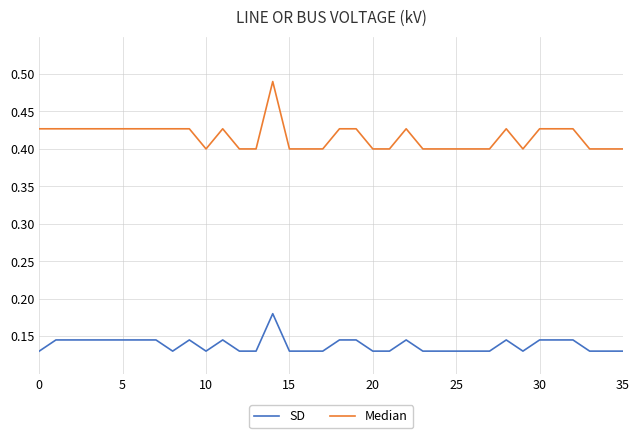

List the series in order of their overall mean, highest first.

Median, SD